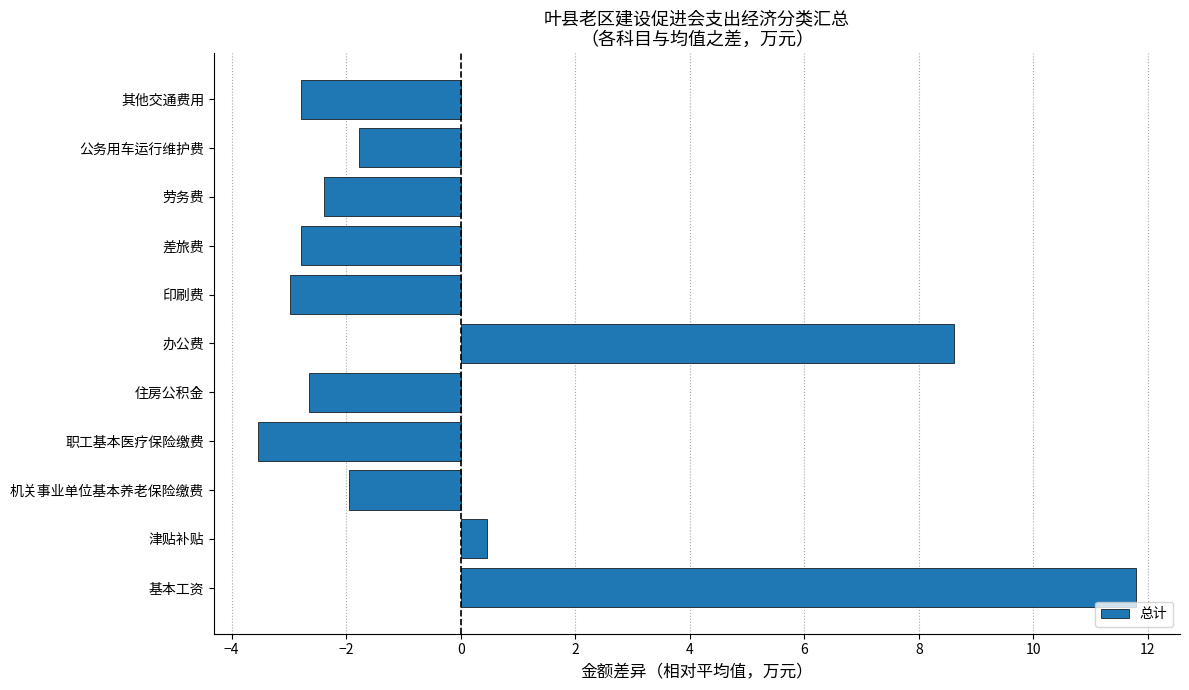

What is the smallest value displayed?

-3.5